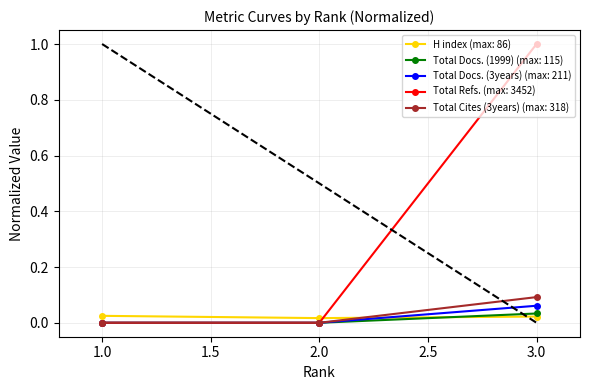

At which category is the sum across all series the highest?

3.0